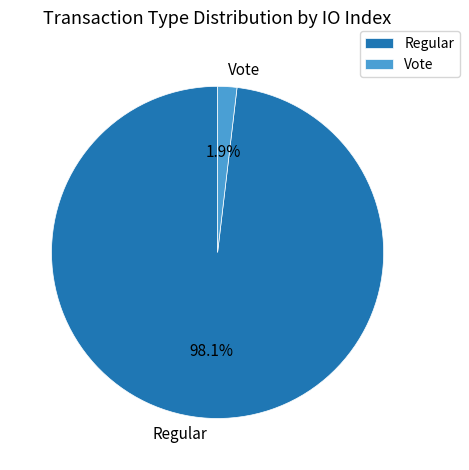

True or false: Vote accounts for 2% of the total.

True